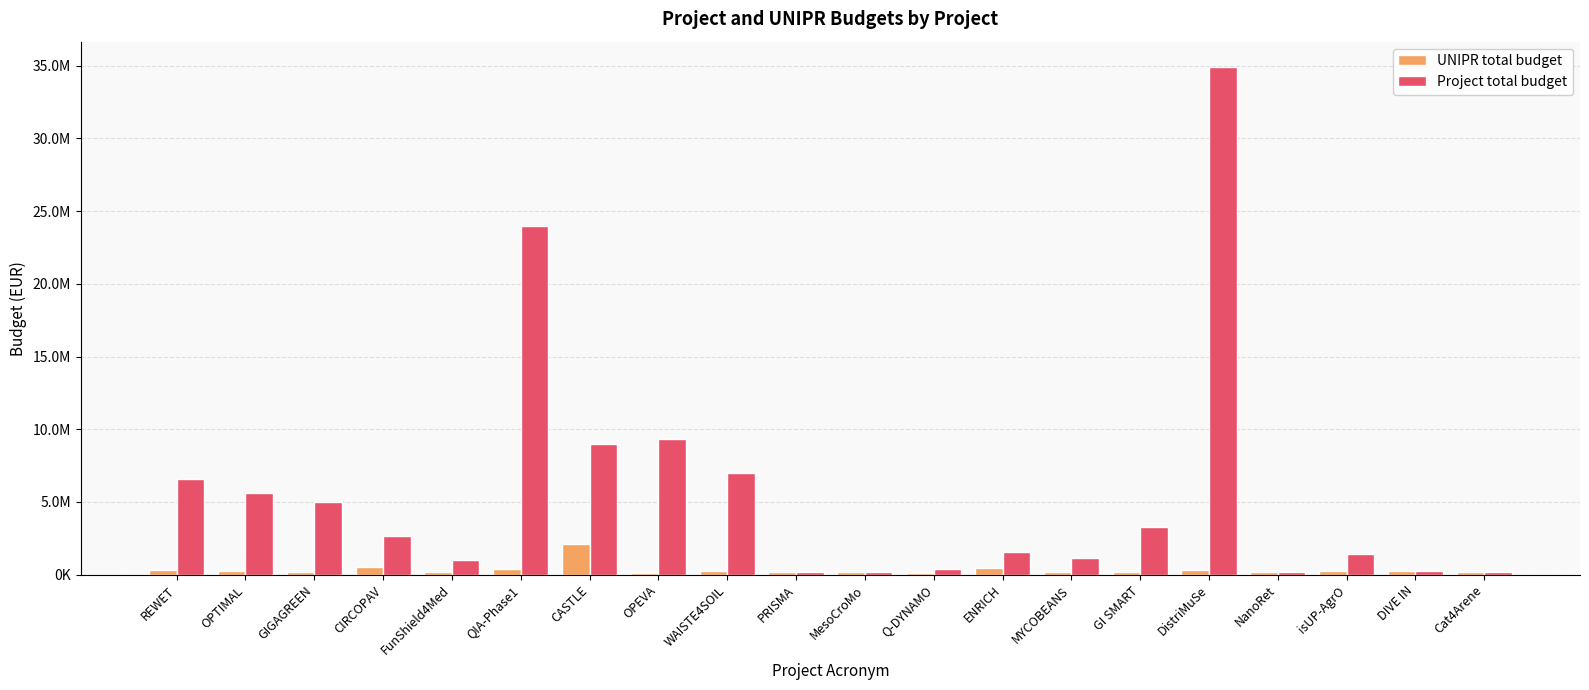

Are the bars horizontal?

No